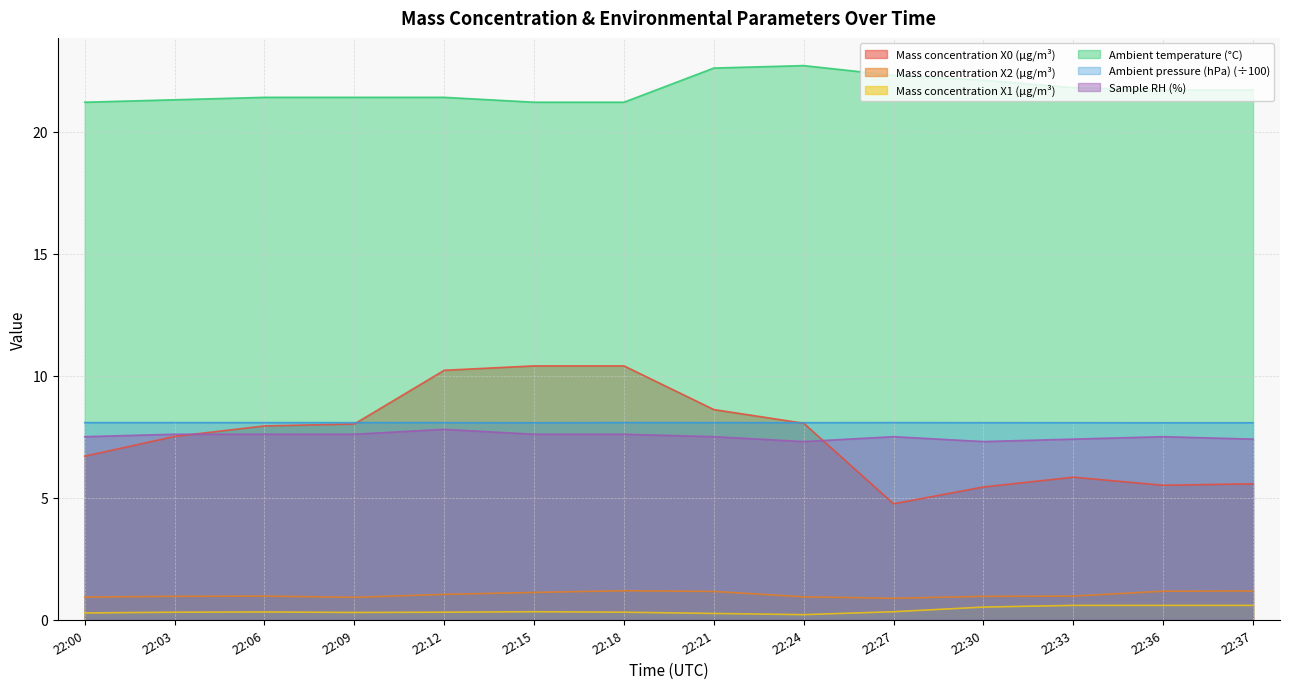

Reading left to right, list all the values displayed in this chart.

Mass concentration X0 (μg/m³): 22:00=6.7	22:03=7.5	22:06=7.9	22:09=8.0	22:12=10.2	22:15=10.4	22:18=10.4	22:21=8.6	22:24=8.1	22:27=4.8	22:30=5.4	22:33=5.8	22:36=5.5	22:37=5.6
Mass concentration X2 (μg/m³): 22:00=0.9	22:03=1.0	22:06=1.0	22:09=0.9	22:12=1.0	22:15=1.1	22:18=1.2	22:21=1.2	22:24=0.9	22:27=0.9	22:30=1.0	22:33=1.0	22:36=1.2	22:37=1.2
Mass concentration X1 (μg/m³): 22:00=0.3	22:03=0.3	22:06=0.3	22:09=0.3	22:12=0.3	22:15=0.3	22:18=0.3	22:21=0.3	22:24=0.2	22:27=0.3	22:30=0.5	22:33=0.6	22:36=0.6	22:37=0.6
Ambient temperature (°C): 22:00=21.2	22:03=21.3	22:06=21.4	22:09=21.4	22:12=21.4	22:15=21.2	22:18=21.2	22:21=22.6	22:24=22.7	22:27=22.3	22:30=22.1	22:33=21.8	22:36=21.7	22:37=21.7
Ambient pressure (hPa): 22:00=8.1	22:03=8.1	22:06=8.1	22:09=8.1	22:12=8.1	22:15=8.1	22:18=8.1	22:21=8.1	22:24=8.1	22:27=8.1	22:30=8.1	22:33=8.1	22:36=8.1	22:37=8.1
Sample RH (%): 22:00=7.5	22:03=7.6	22:06=7.6	22:09=7.6	22:12=7.8	22:15=7.6	22:18=7.6	22:21=7.5	22:24=7.3	22:27=7.5	22:30=7.3	22:33=7.4	22:36=7.5	22:37=7.4